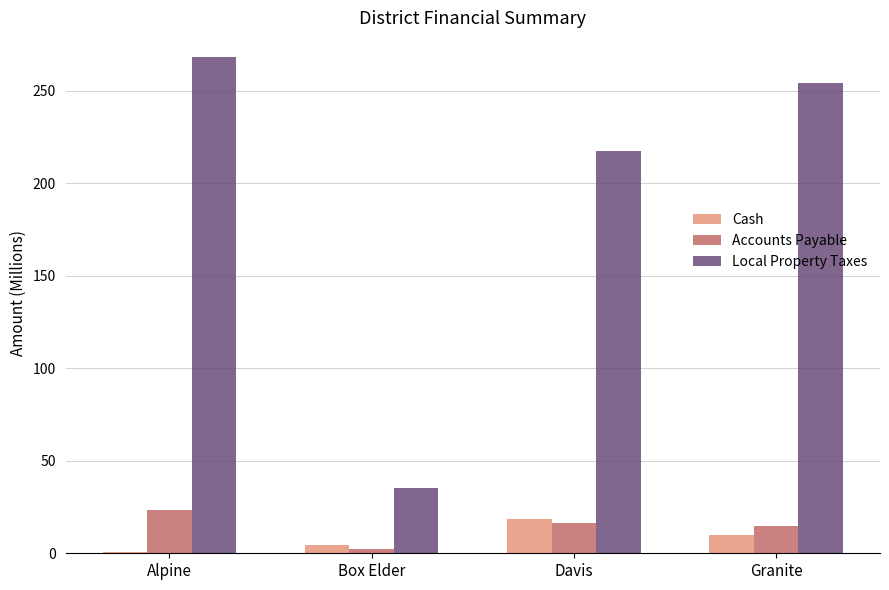

Which series changed the most between Davis and Granite?

Local Property Taxes